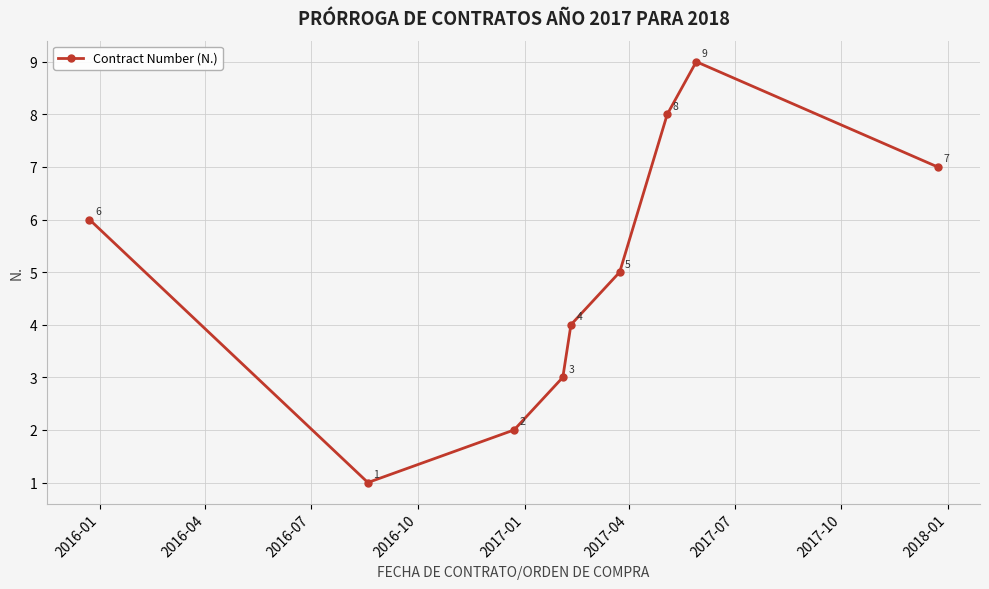

What is the sum of all values?

45